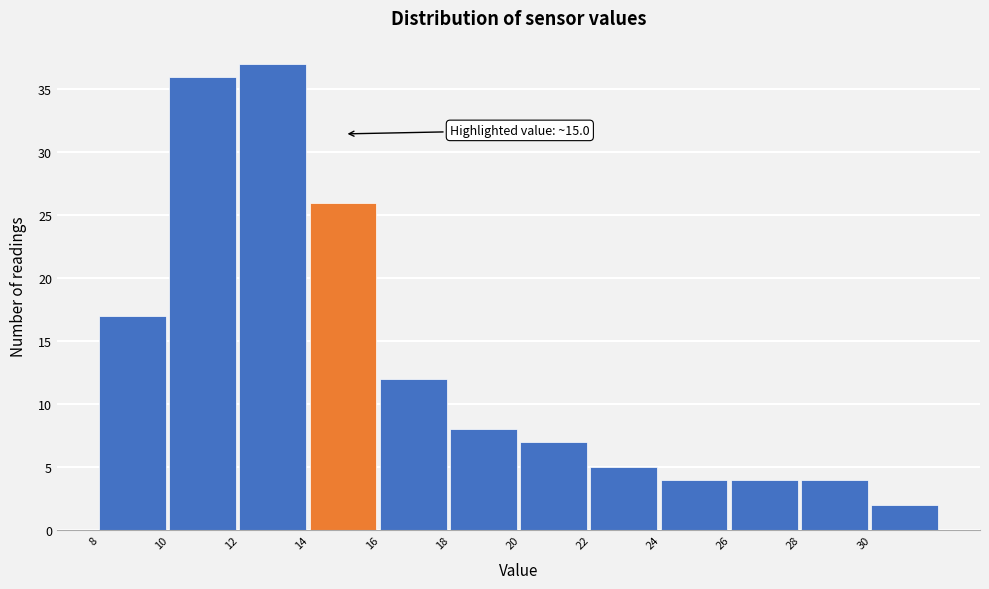

Over which range of the x-axis is the bar tallest?

12 to 14